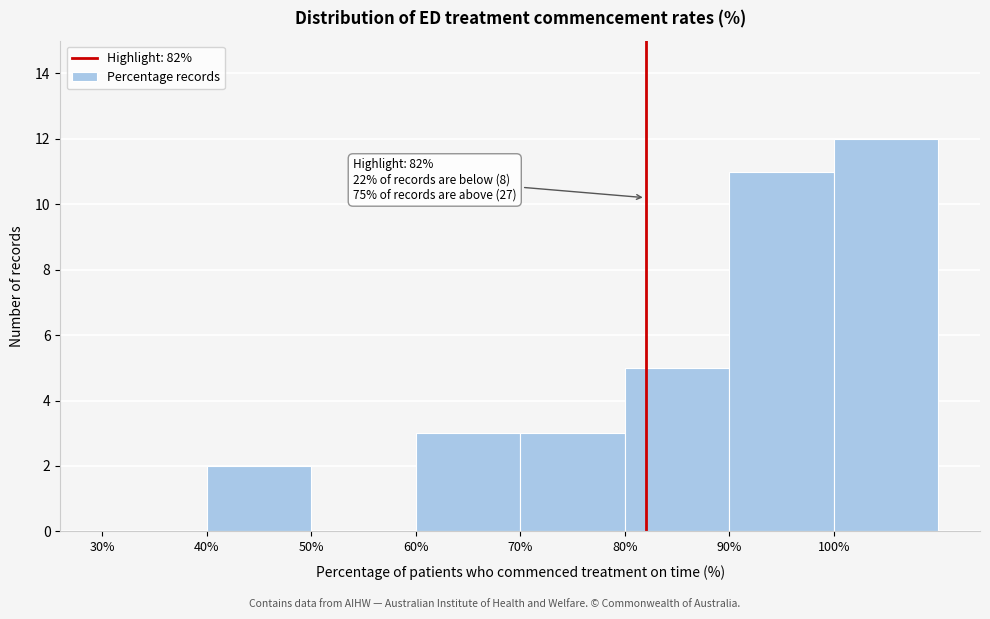

Which range on the x-axis has the tallest bar?

100 to 110